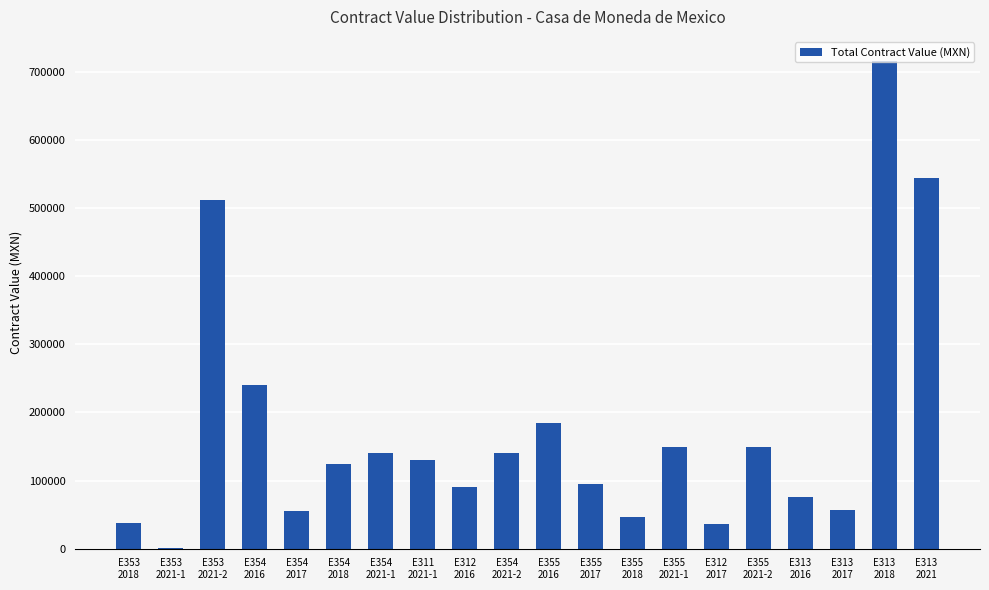

The chart shows a value of 28400.5 at E313
2016. True or false?

False